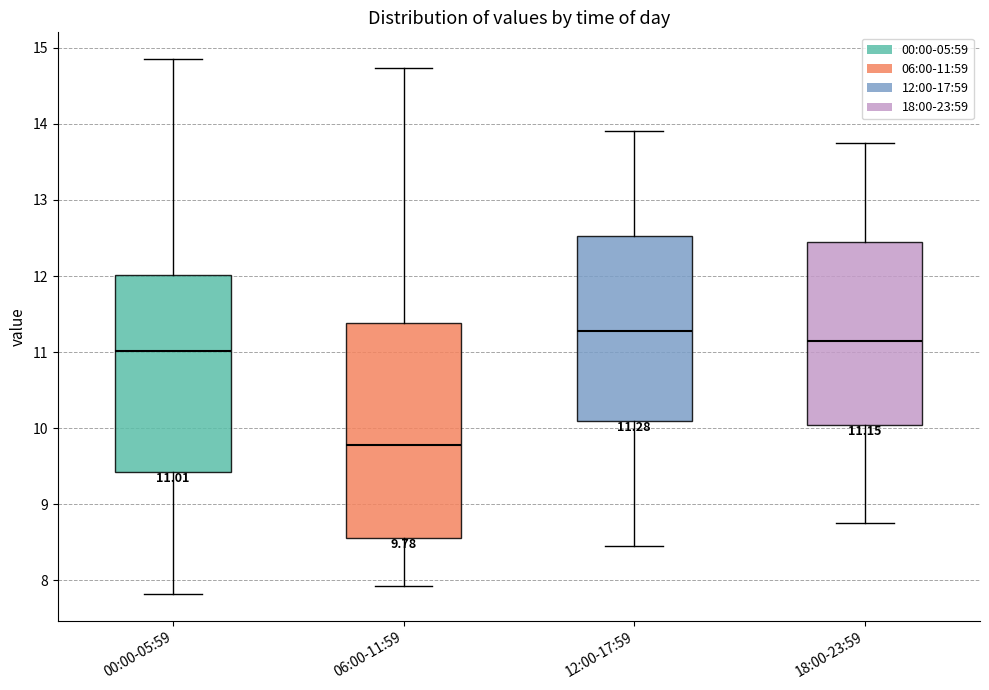

Comparing the boxes themselves (not the whiskers), which one is the tallest?

06:00-11:59